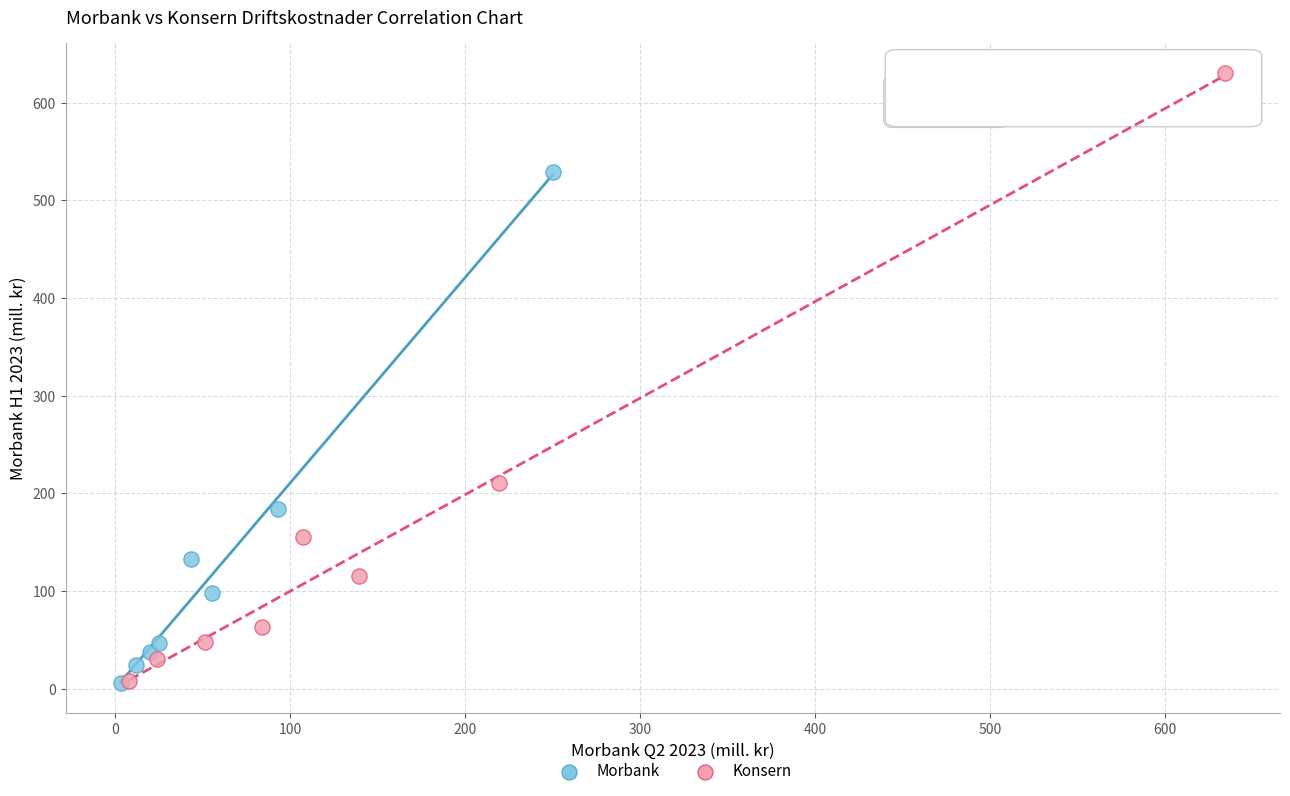

Which series reaches the maximum Y coordinate?

Konsern